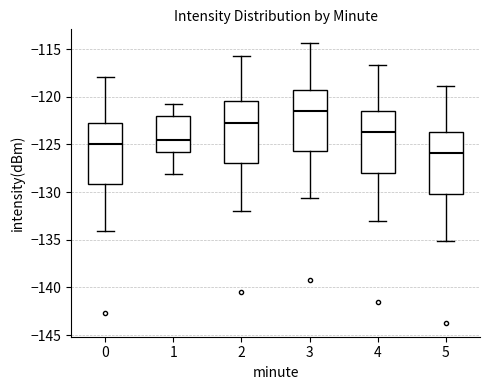

Reading left to right, transcribe this box plot: for each box, give where its median line is, the range the box spans, and where its two whiskers end, as read against the y-axis. The values are not printed on the chart, so give them approximately, as read against the axis.

0: median -125.0, box -129.0 to -122.5, whiskers -134.0 to -118.0
1: median -124.5, box -126.0 to -122.0, whiskers -128.0 to -121.0
2: median -122.5, box -127.0 to -120.5, whiskers -132.0 to -115.5
3: median -121.5, box -125.5 to -119.0, whiskers -130.5 to -114.5
4: median -123.5, box -128.0 to -121.5, whiskers -133.0 to -116.5
5: median -126.0, box -130.0 to -123.5, whiskers -135.0 to -119.0